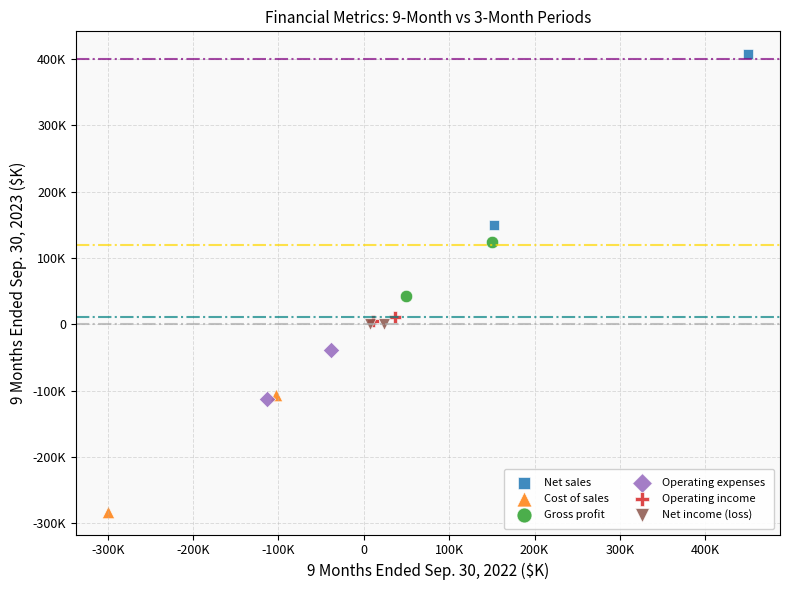

Which series contains the lowest Y value?

Cost of sales